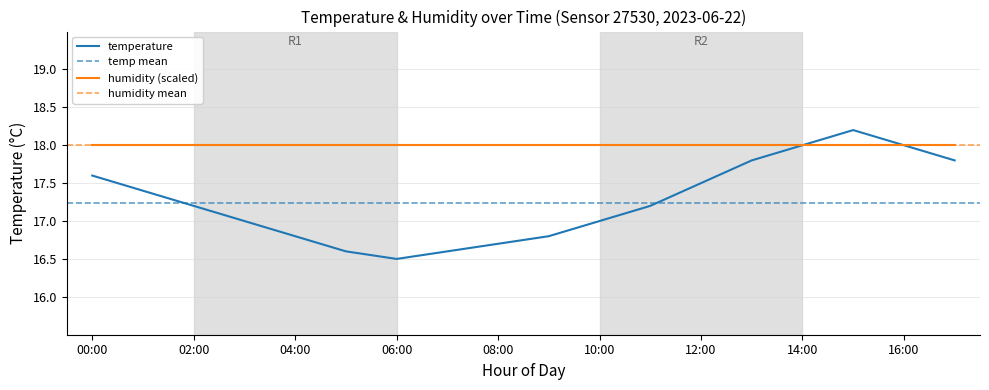

List the labels in order of value, smallest first.

06:00, 05:00, 07:00, 08:00, 04:00, 09:00, 03:00, 10:00, 02:00, 11:00, 01:00, 12:00, 00:00, 13:00, 17:00, 14:00, 16:00, 15:00